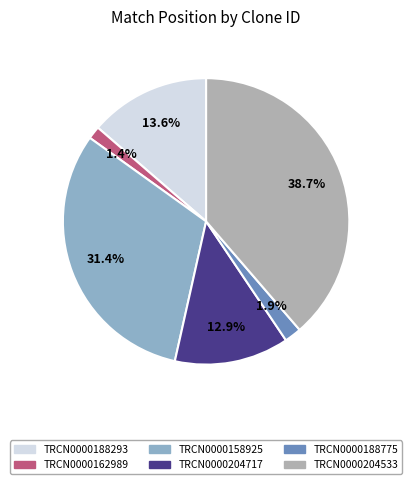

What is the largest slice in the pie chart?

TRCN0000204533